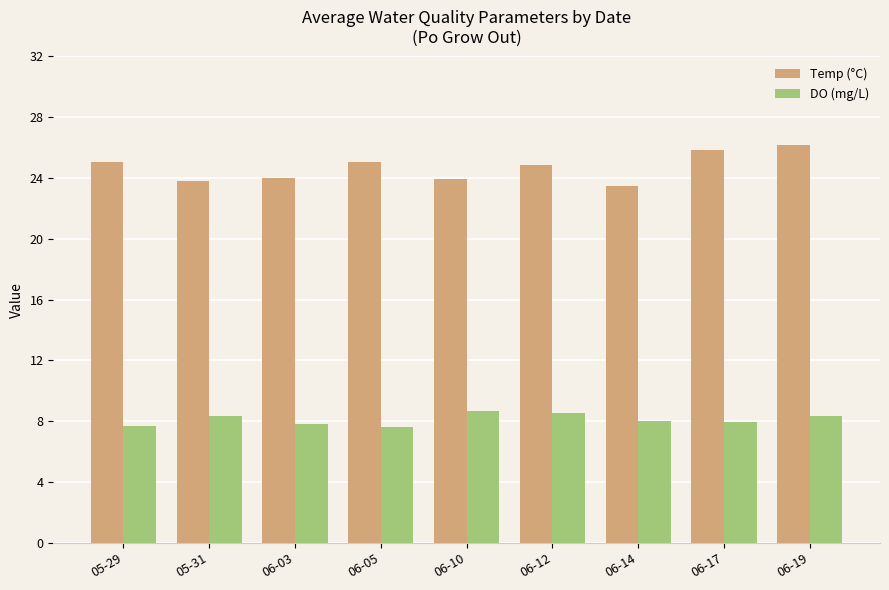

How many series are shown in this chart?

2